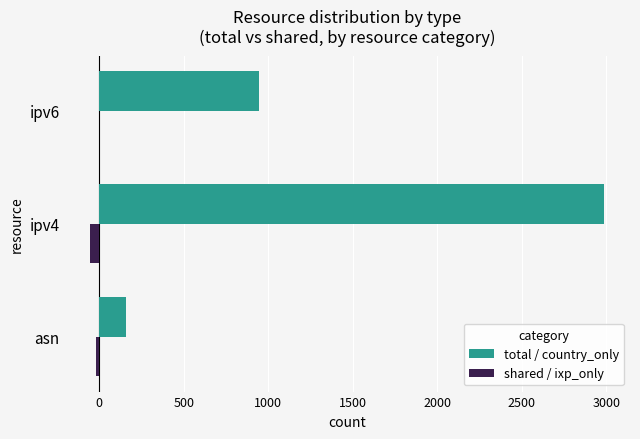

Is the value of total / country_only at asn greater than the value of shared / ixp_only at ipv6?

Yes